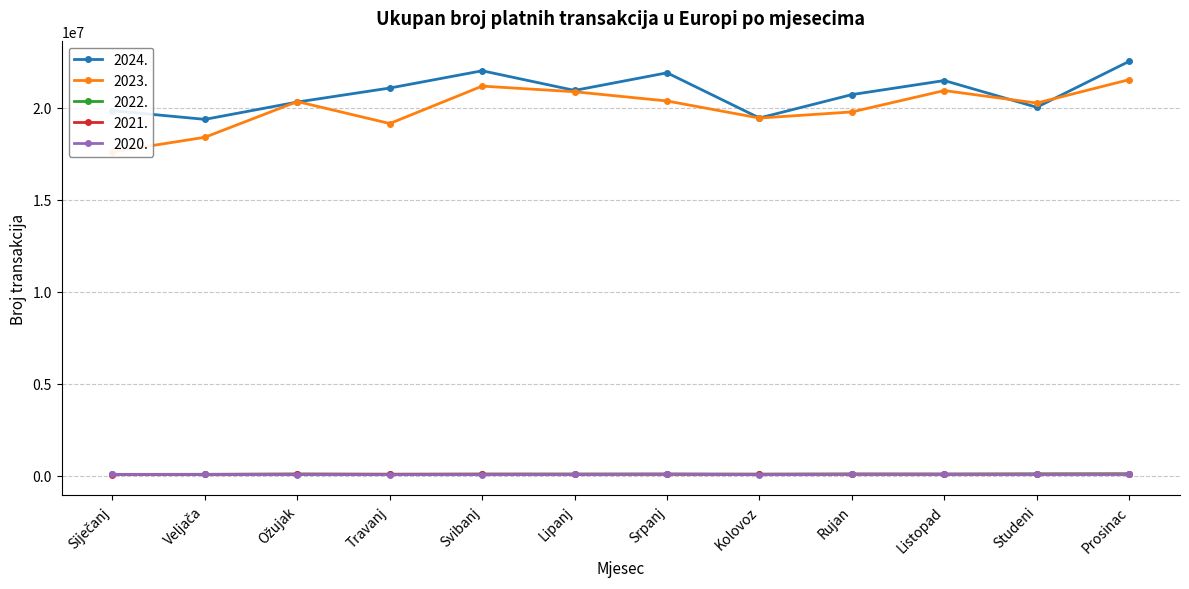

What is the difference between the highest and lowest values at Veljača?

19309900